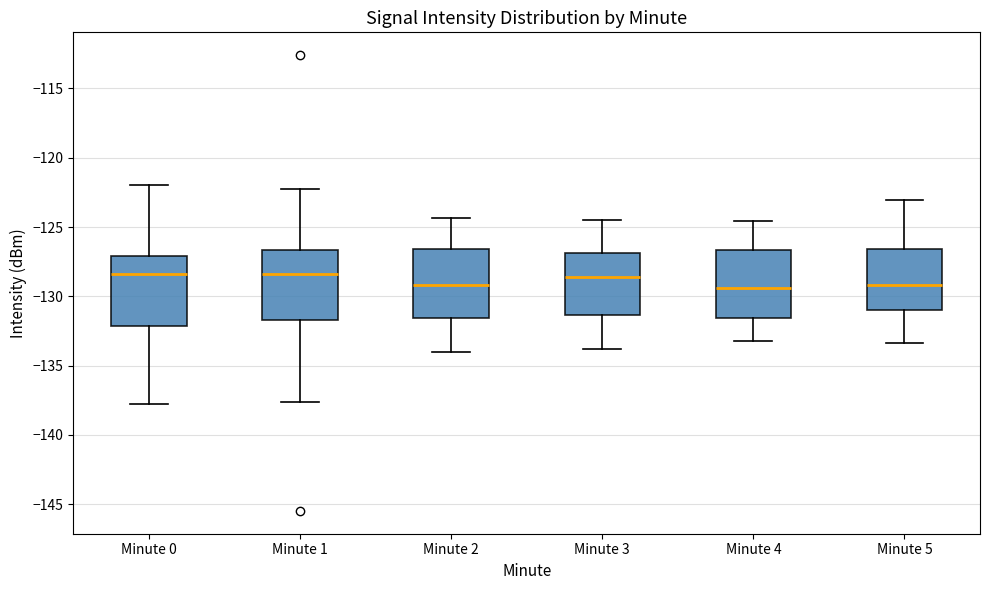

Reading left to right, read every box against the y-axis: the position of its median line, the range the box covers, and the ends of its whiskers. The values are not printed on the chart, so give them approximately, as read against the axis.

Minute 0: median -128.5, box -132.0 to -127.0, whiskers -138.0 to -122.0
Minute 1: median -128.5, box -131.5 to -126.5, whiskers -137.5 to -122.5
Minute 2: median -129.0, box -131.5 to -126.5, whiskers -134.0 to -124.5
Minute 3: median -128.5, box -131.5 to -127.0, whiskers -134.0 to -124.5
Minute 4: median -129.5, box -131.5 to -126.5, whiskers -133.0 to -124.5
Minute 5: median -129.0, box -131.0 to -126.5, whiskers -133.5 to -123.0